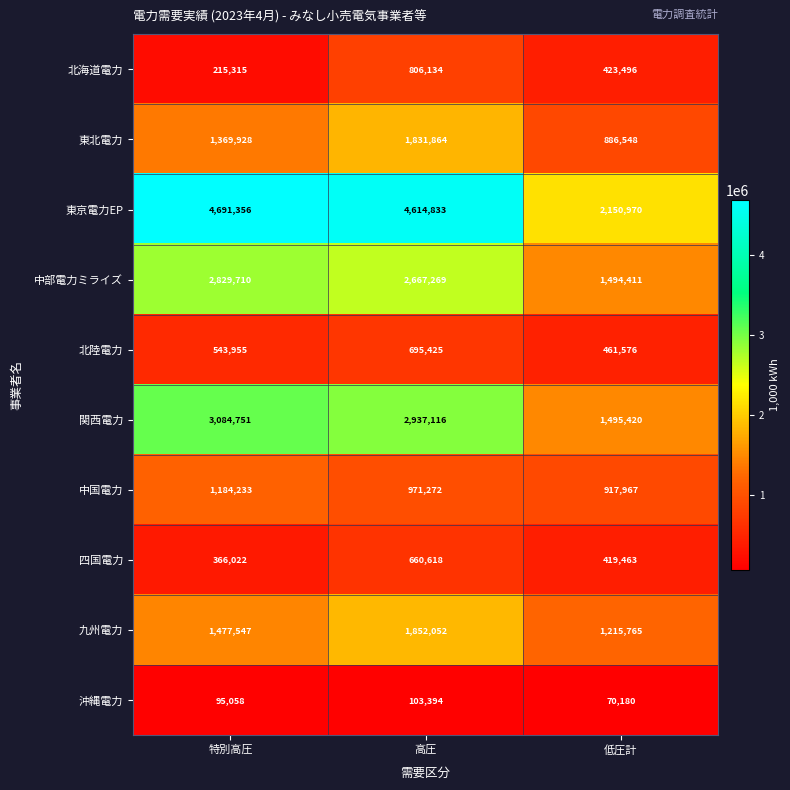

Which series has the largest range (max minus min)?

東京電力EP